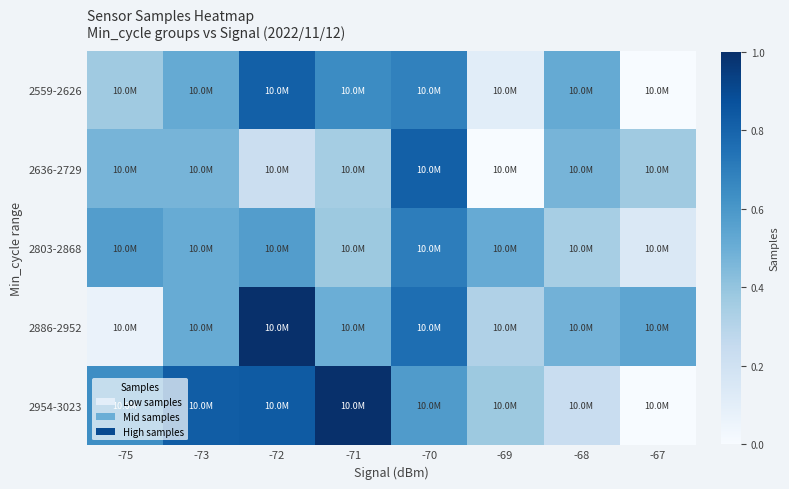

What is the spread (max minus min) of values at -72?

0.8